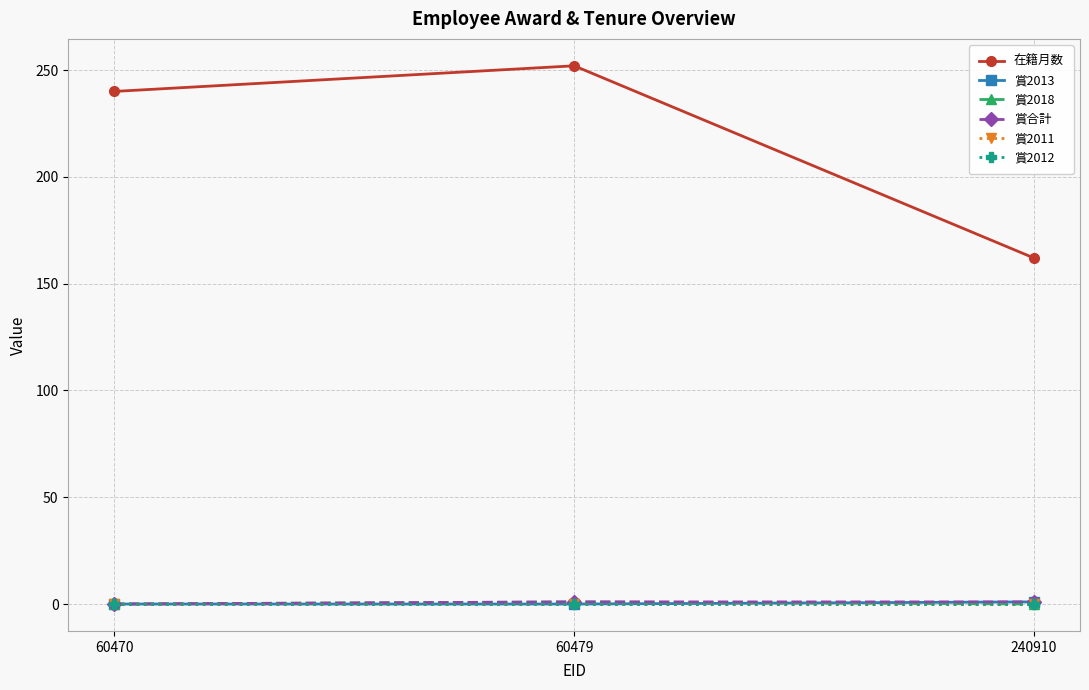

Which category has the lowest value in the 賞2013 series?

60470